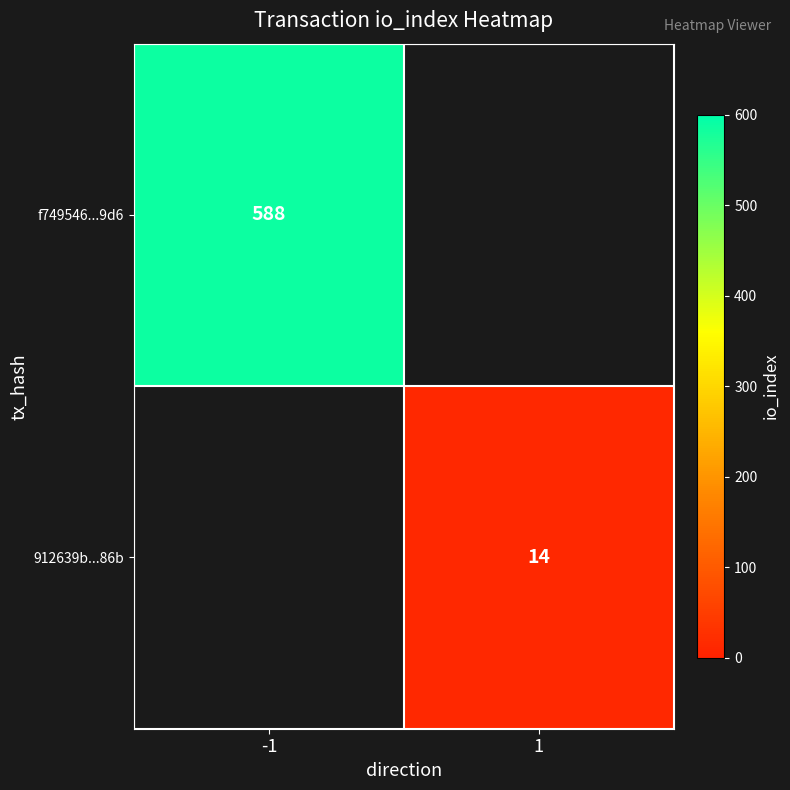

Which category has the highest value across all series?

-1